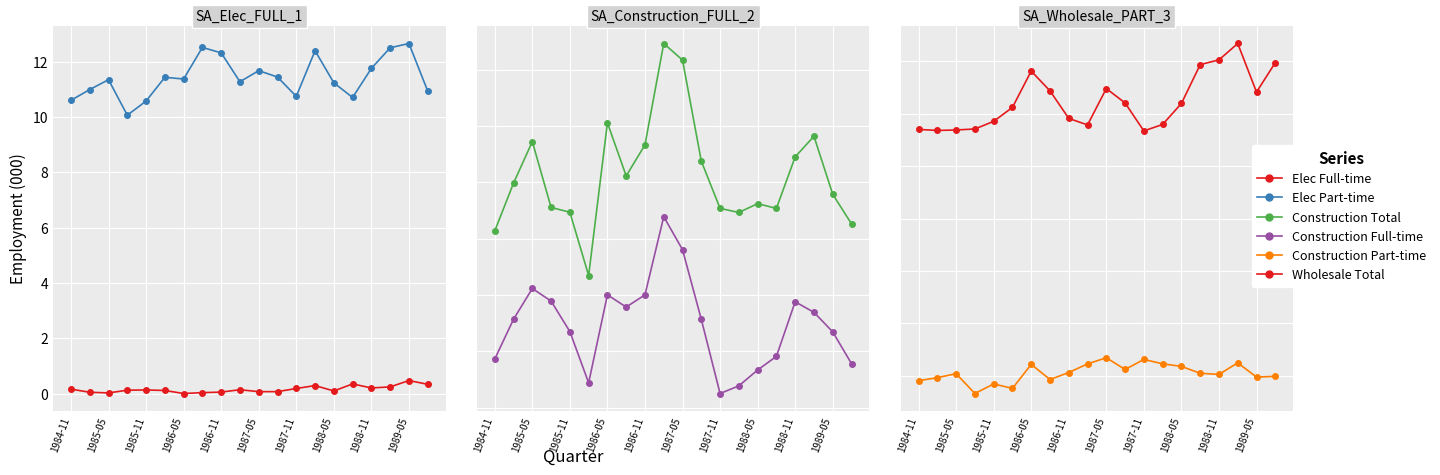

What are all the series names shown in the legend?

Elec Full-time, Elec Part-time, Construction Total, Construction Full-time, Construction Part-time, Wholesale Total